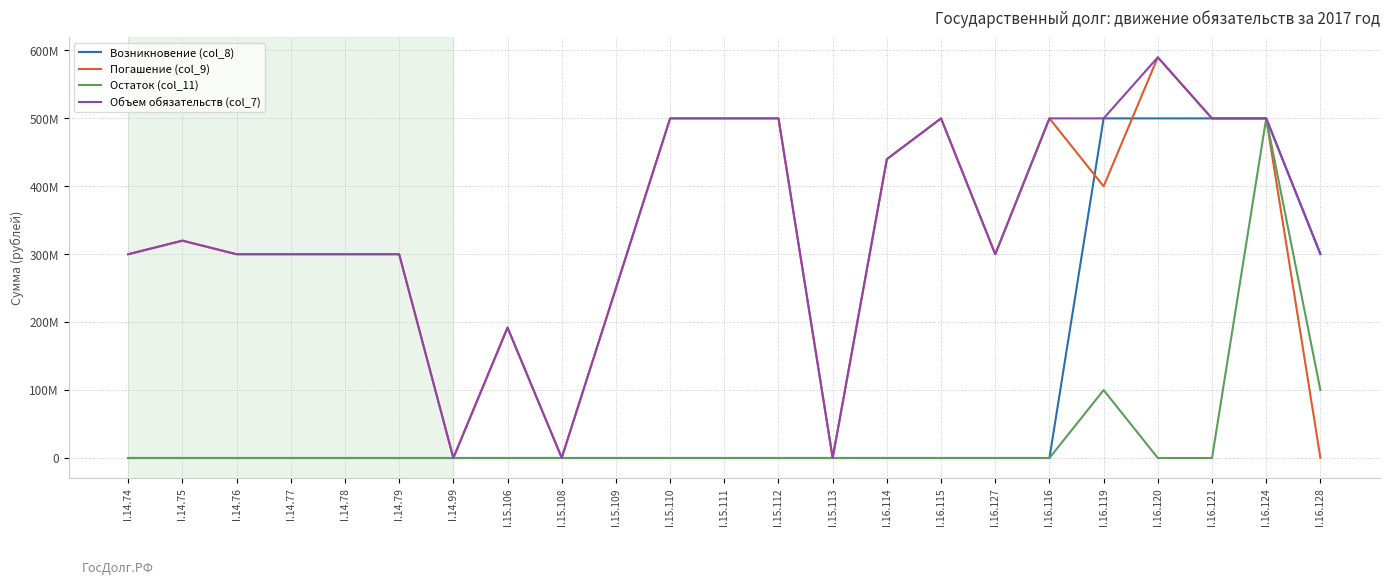

At I.15.108, list the series in order from smallest to largest.

Возникновение (col_8), Остаток (col_11), Погашение (col_9), Объем обязательств (col_7)